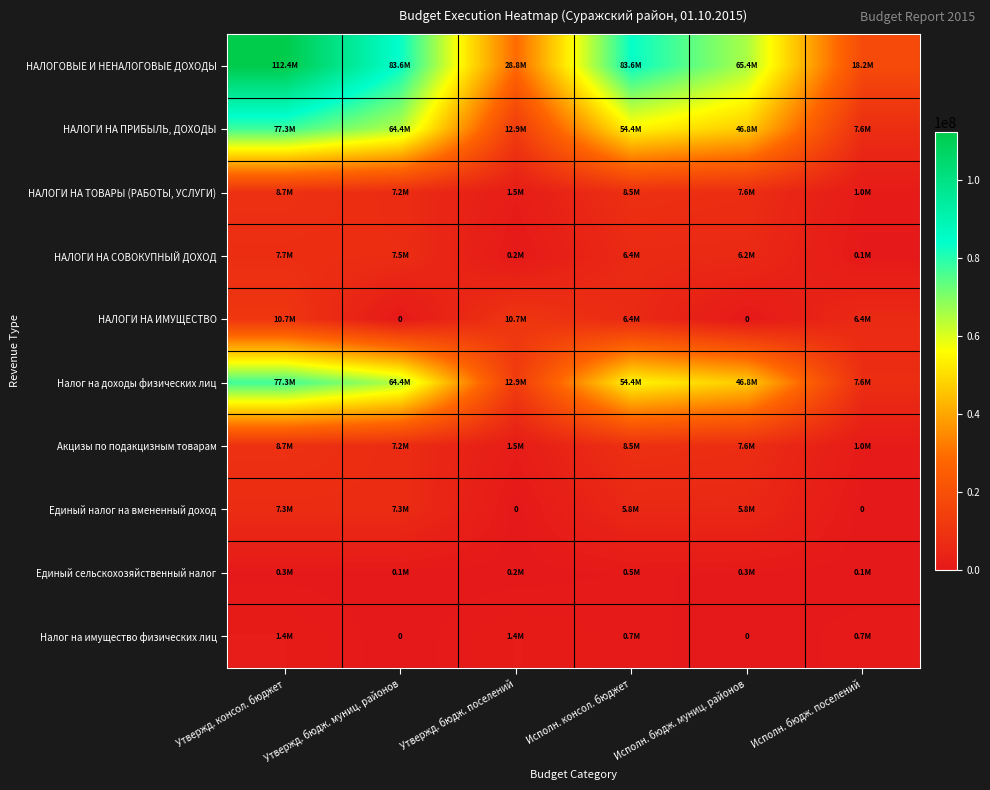

How many data points in НАЛОГИ НА СОВОКУПНЫЙ ДОХОД are above 6355832?

3